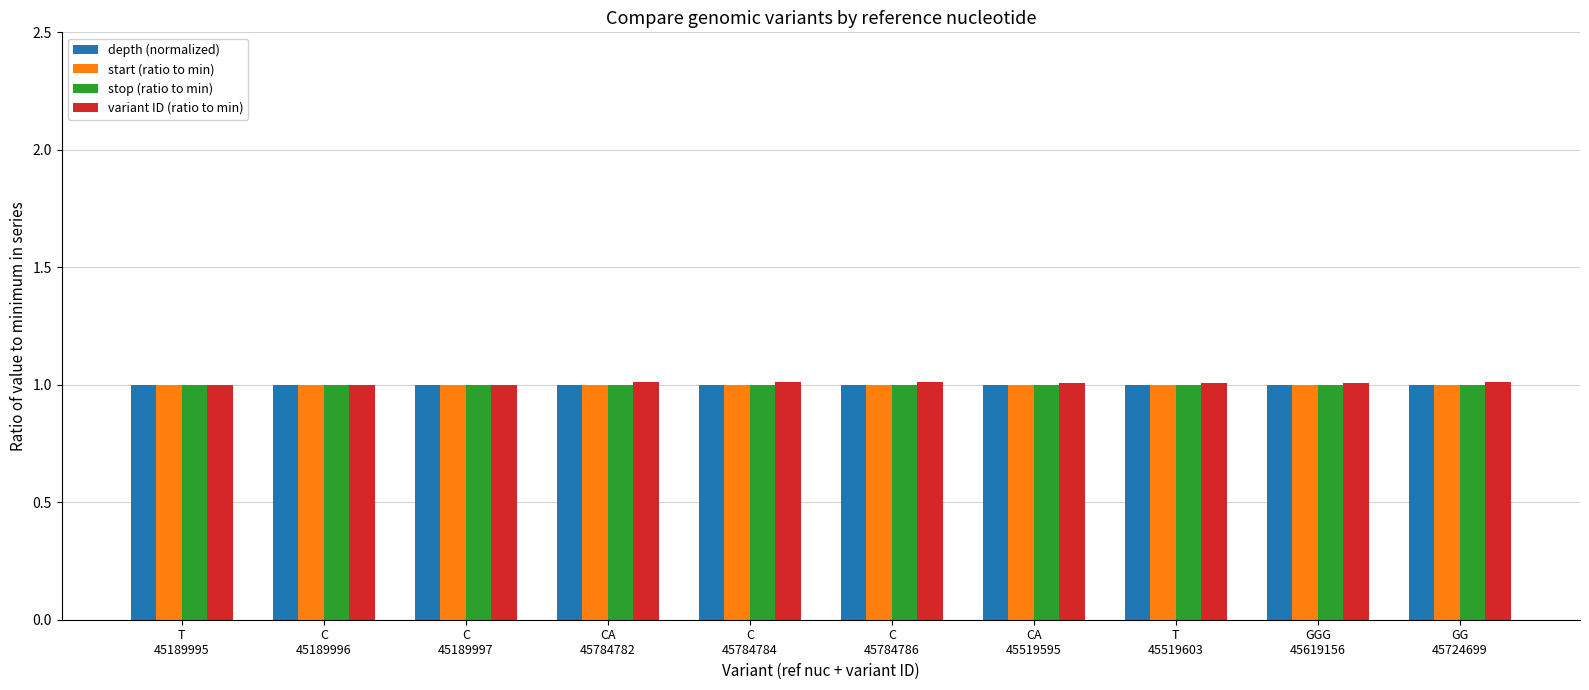

The value of stop (ratio to min) at GGG
45619156 is 1.0. True or false?

True